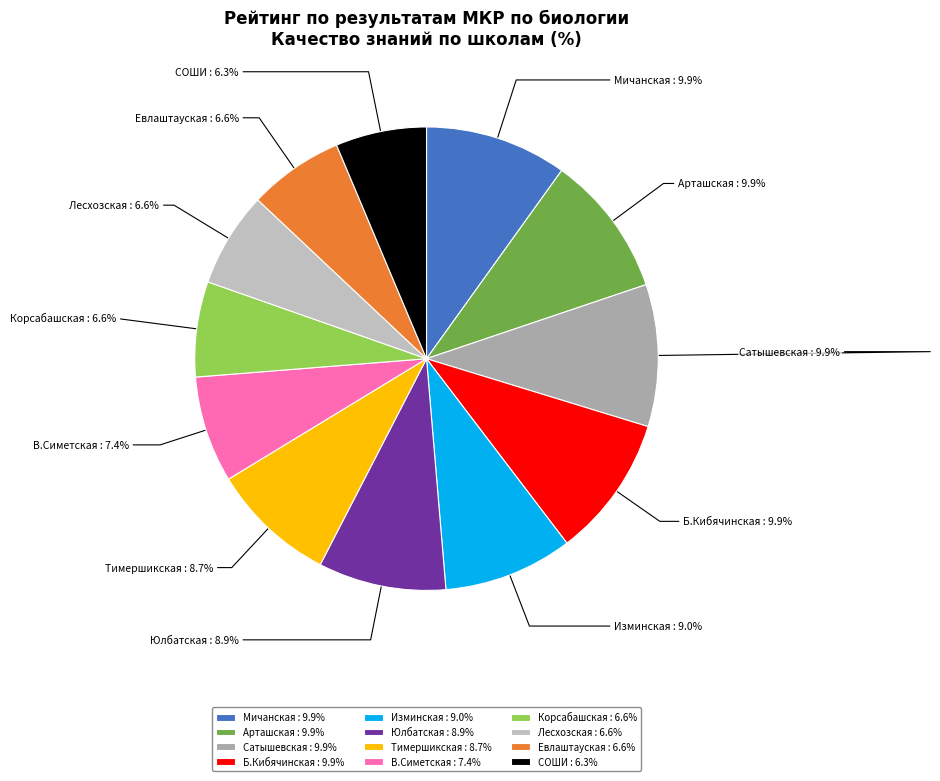

What portion of the pie excludes Арташская?

90.1%